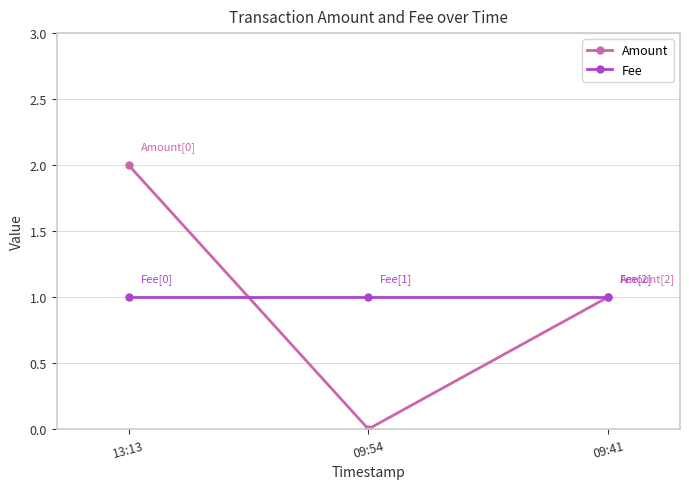

How many distinct data groups are displayed?

2